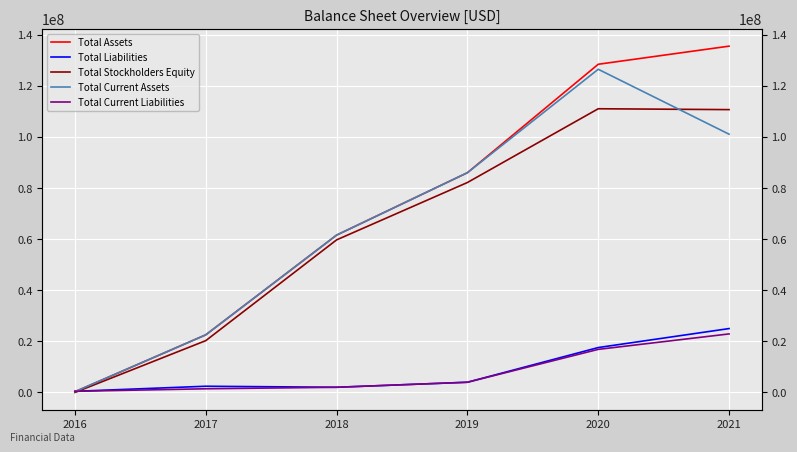

What is the spread (max minus min) of values at 2020?

111789000